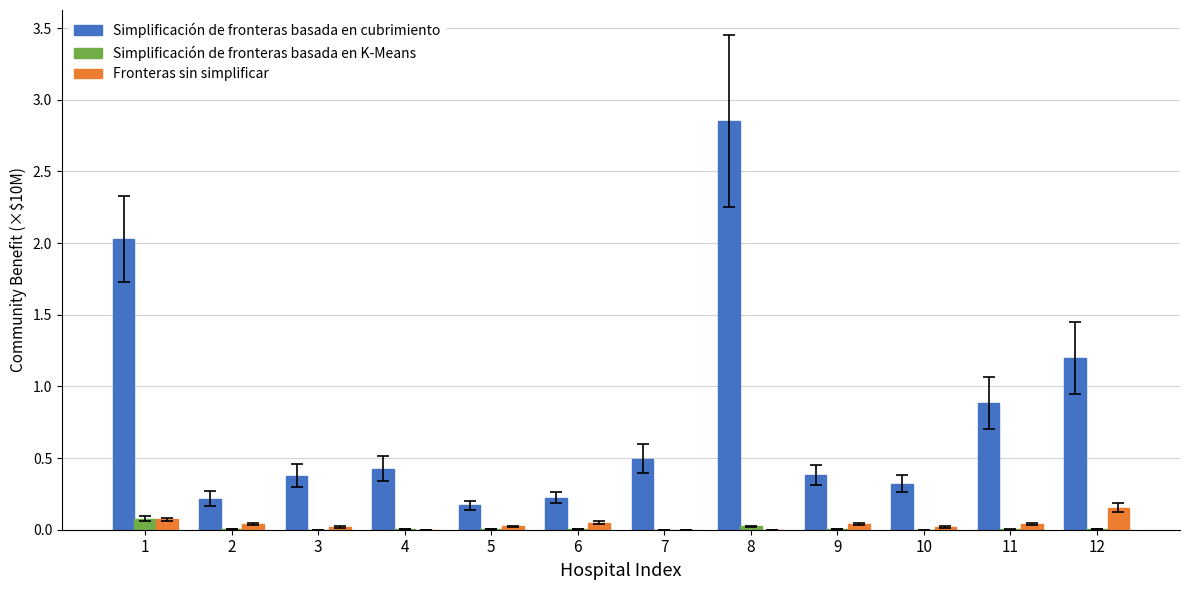

The value of Fronteras sin simplificar at 12 is 0.2. True or false?

True